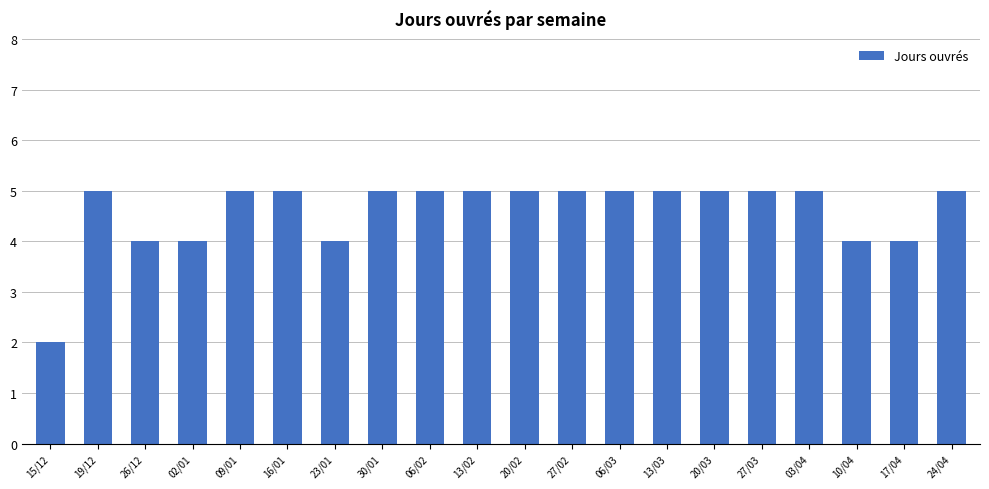

Are the bars grouped side by side (vs. stacked)?

No